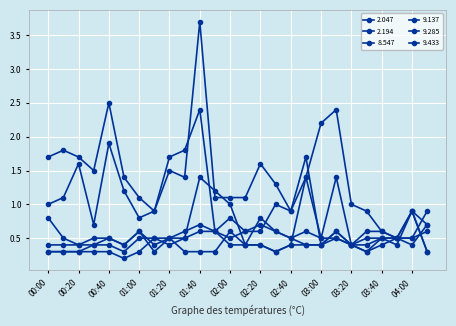

How many data points in 2.047 are less than 1?

10